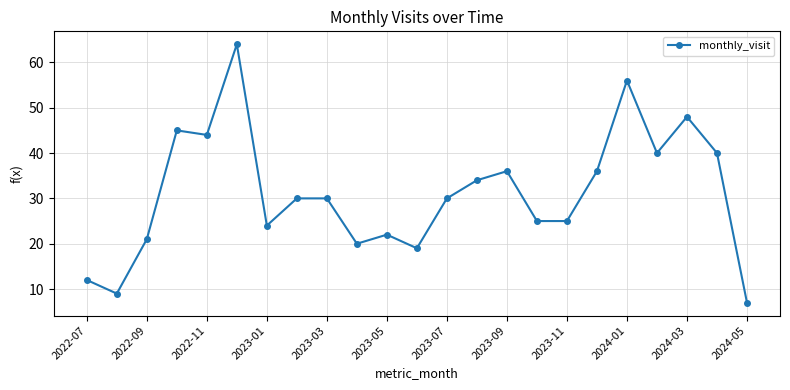

What is the greatest value displayed?

64